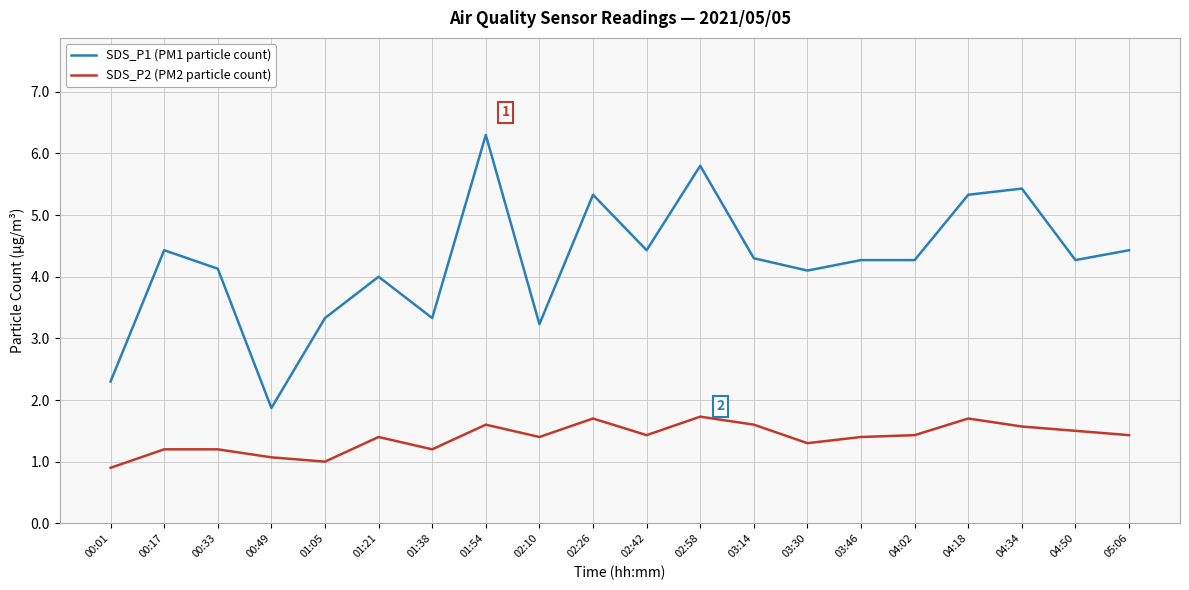

Rank the series at 04:50 from highest to lowest value.

SDS_P1 (PM1 particle count), SDS_P2 (PM2 particle count)